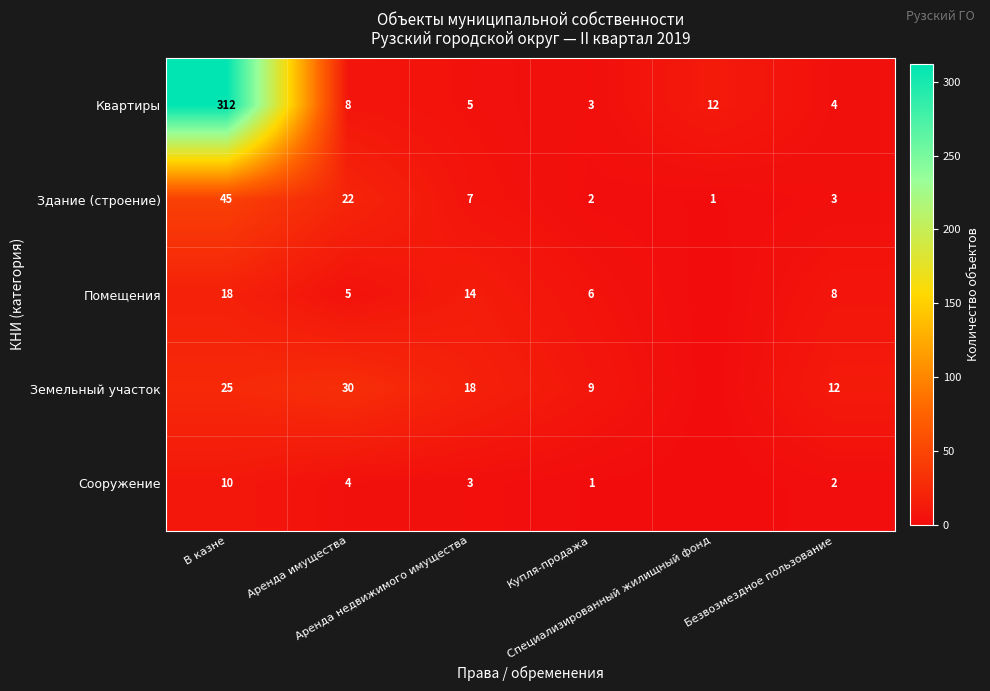

Is it true that Здание (строение) equals 11 at Аренда недвижимого имущества?

False